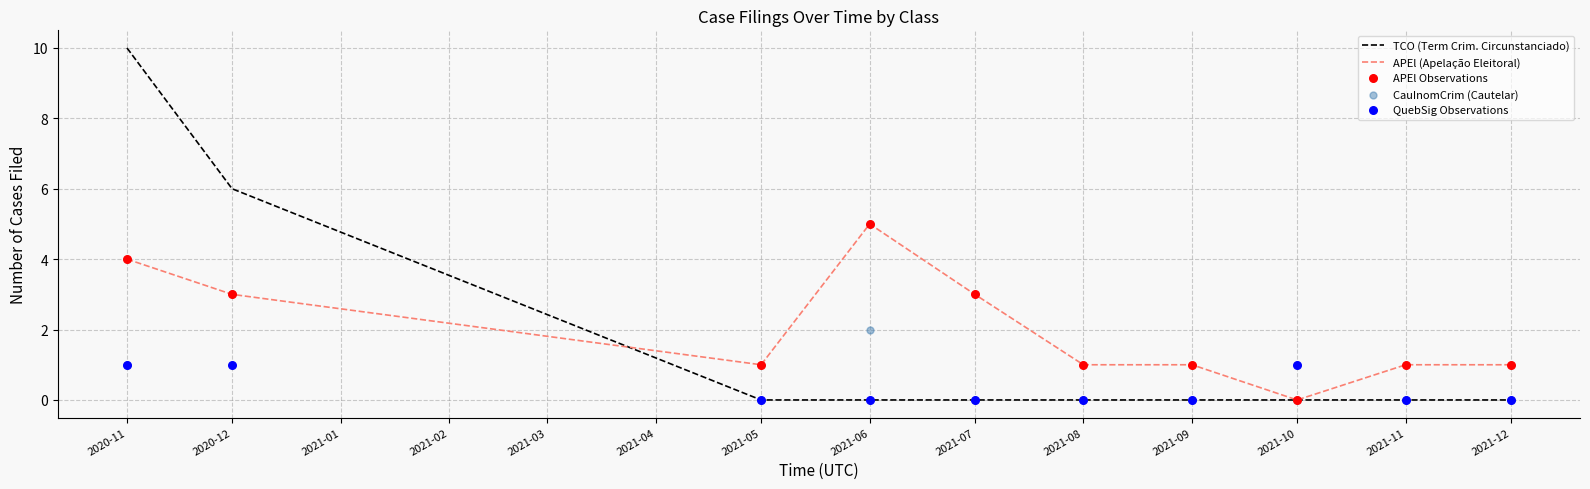

What is the highest value of the APEl (Apelação Eleitoral) series?

5